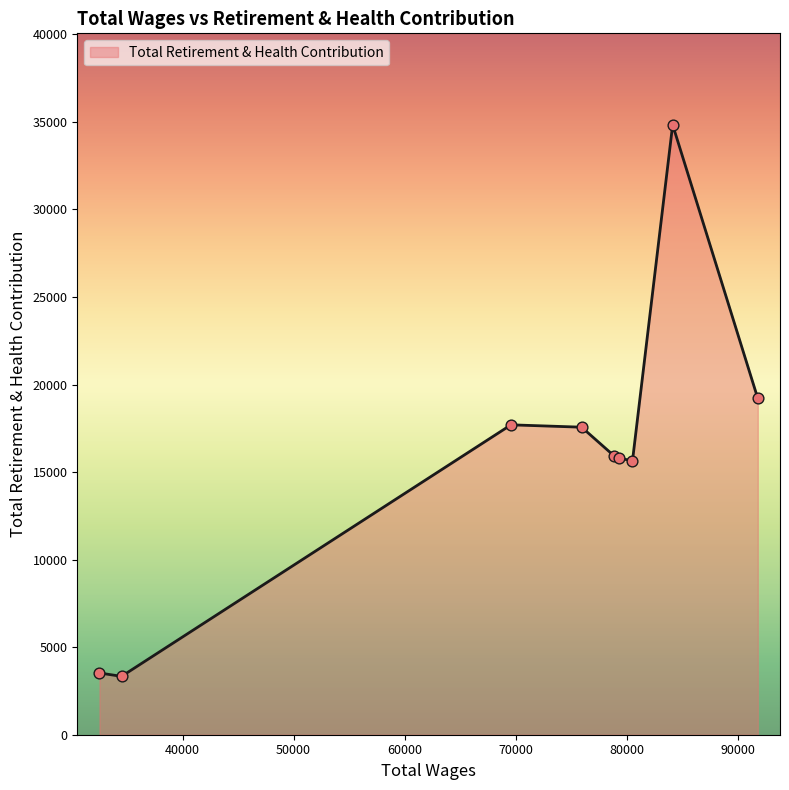

What is the greatest value displayed?

34833